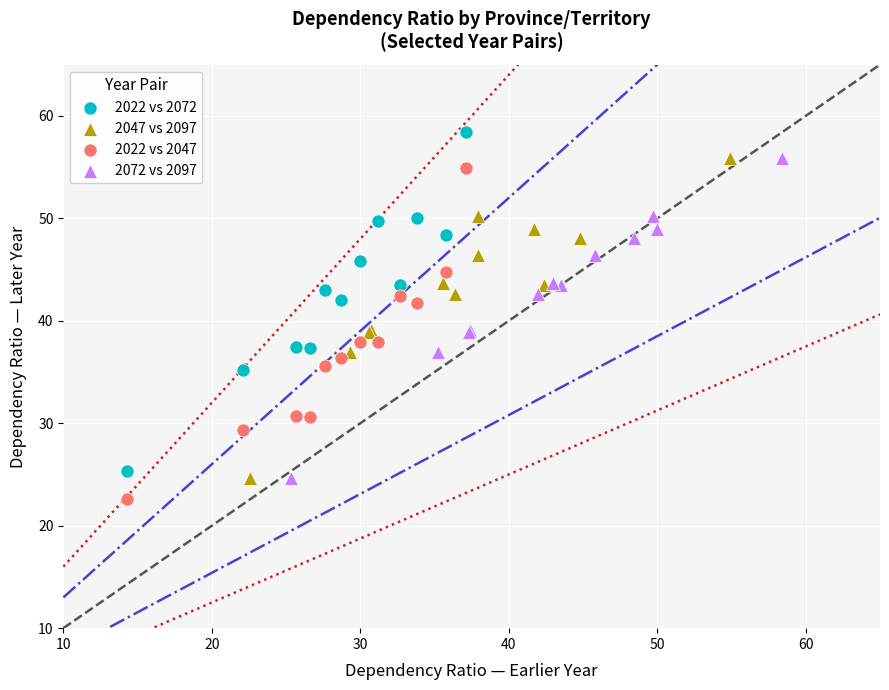

Which series contains the highest Y value?

2022 vs 2072